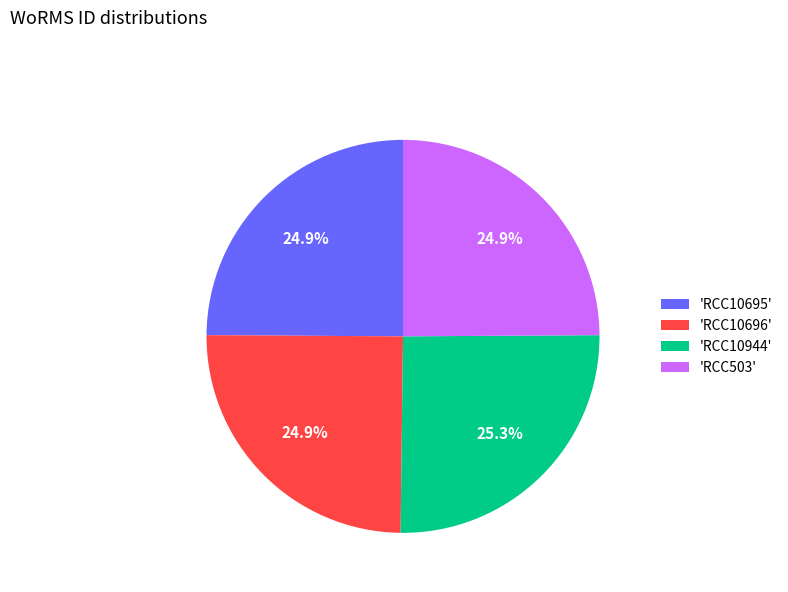

What is the ratio of the value at 'RCC10695' to the value at 'RCC10944'?

1.0